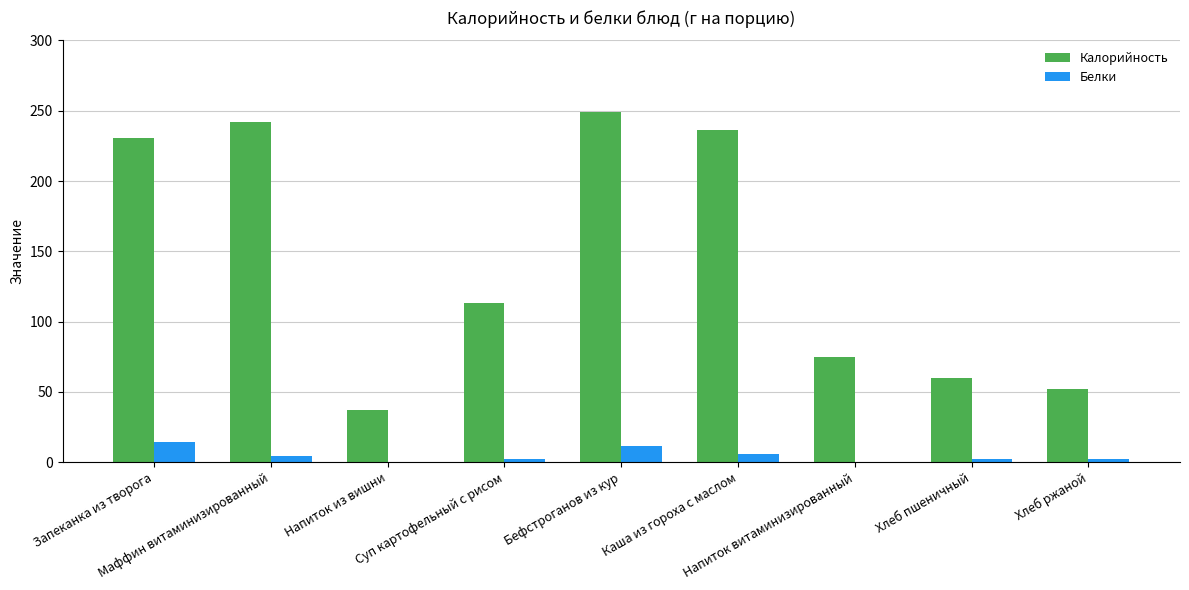

What is the sum of all Калорийность values?

1295.3